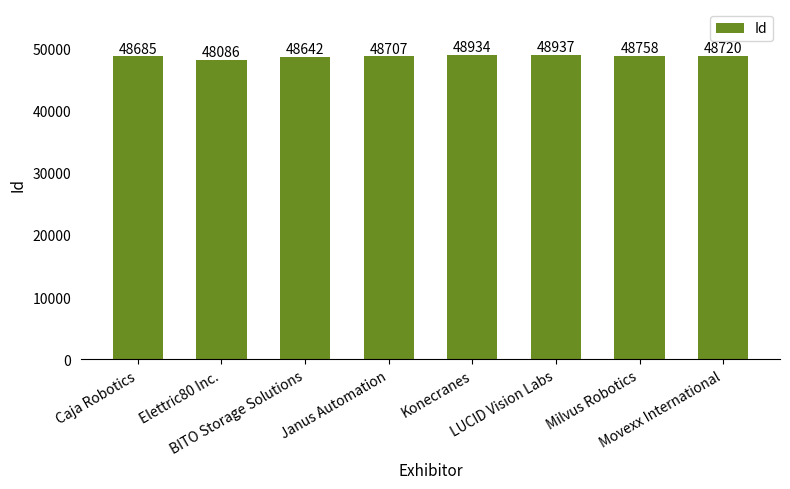

What is the difference between the maximum and minimum values?

851